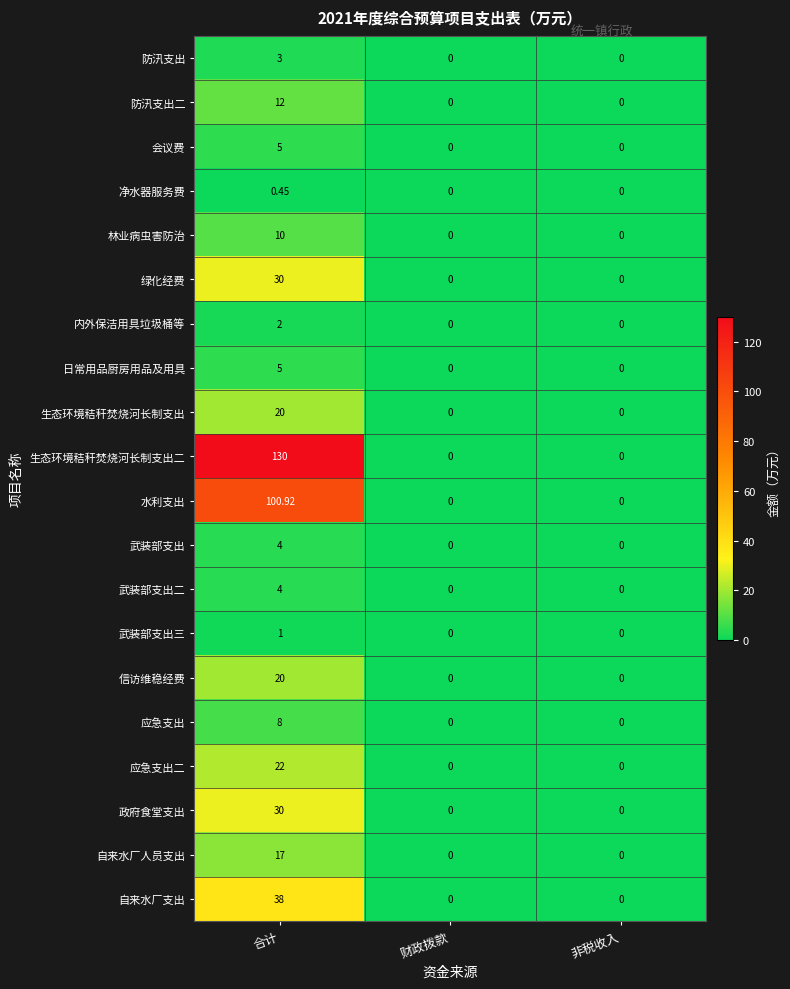

Between 合计 and 非税收入, which series saw the biggest shift?

生态环境秸秆焚烧河长制支出二